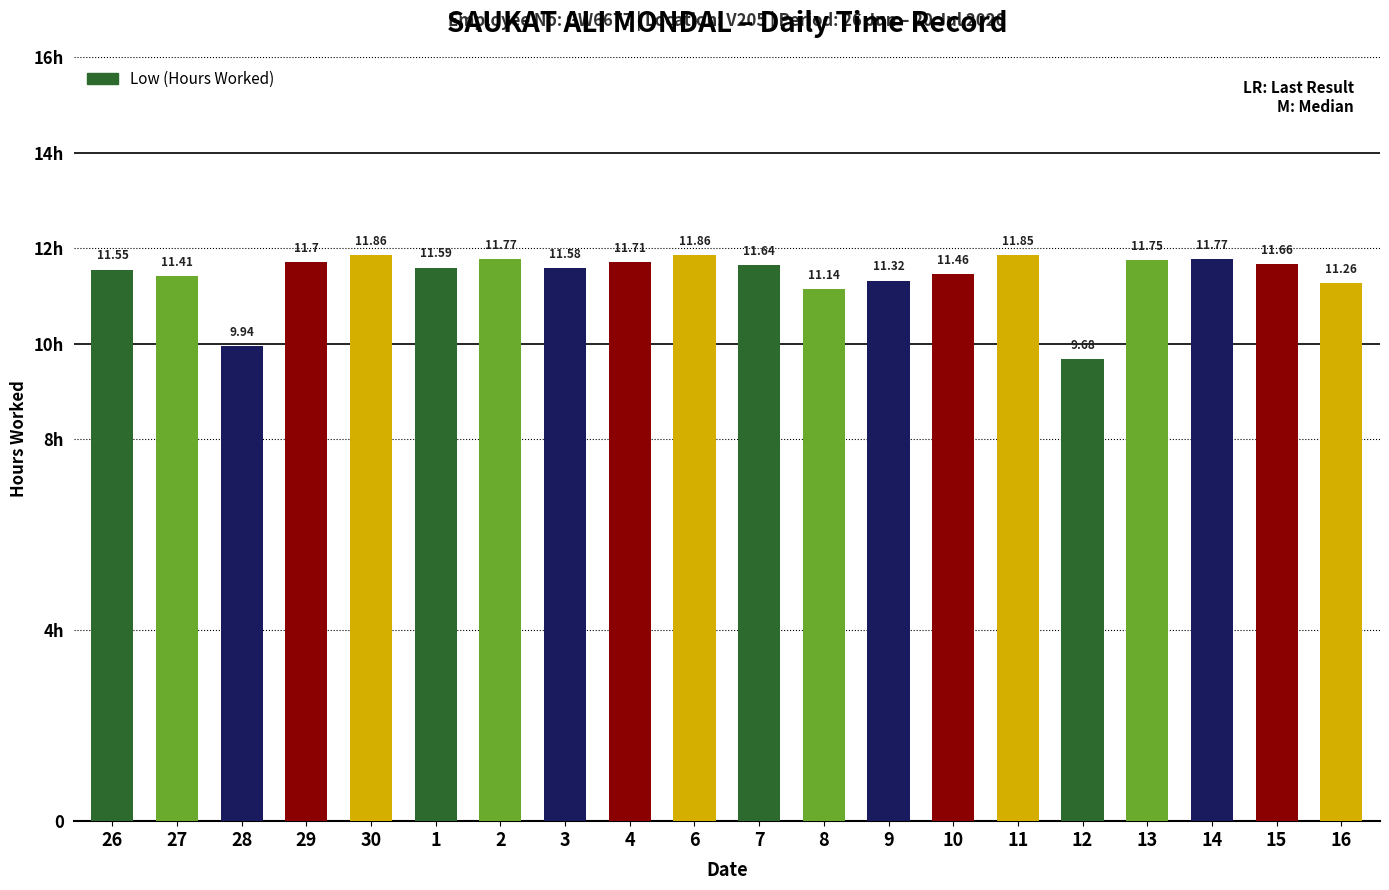

Does the chart contain any negative values?

No